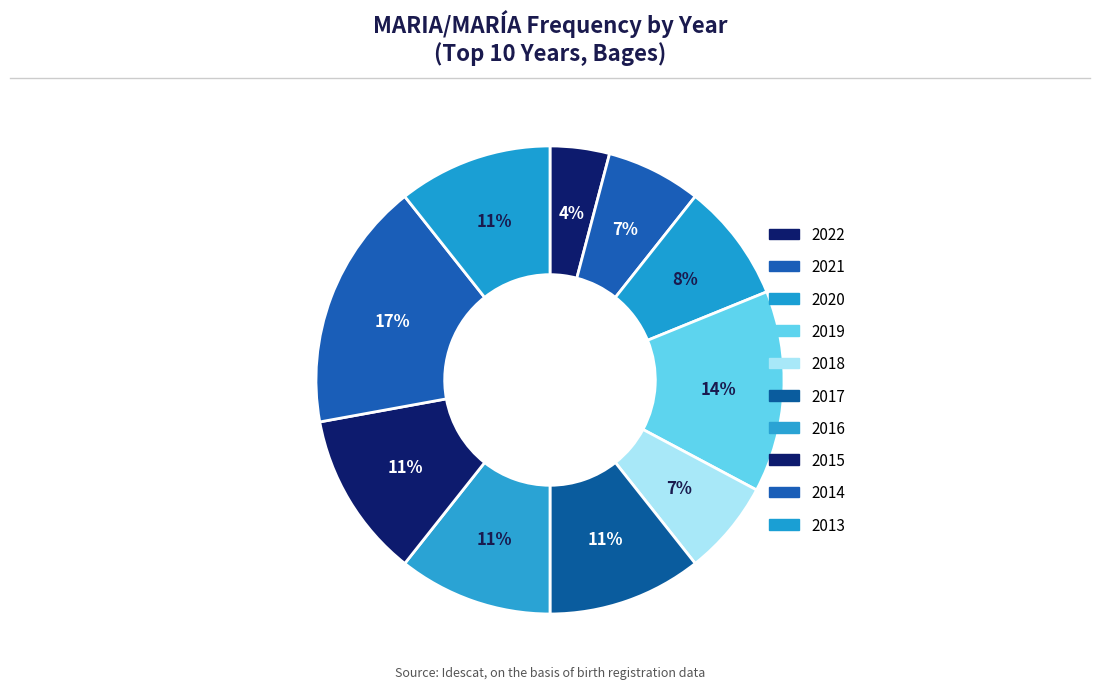

How many segments does this pie chart have?

10